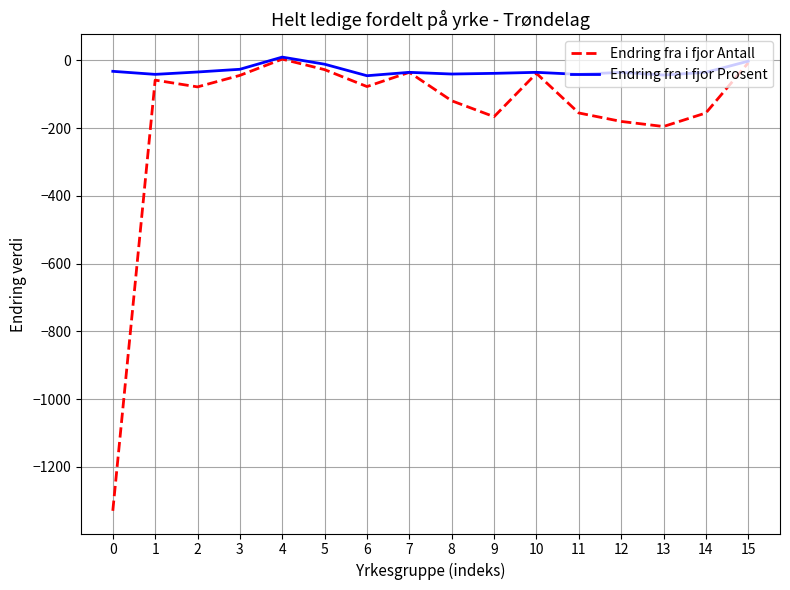

Rank the series by their average value, from highest to lowest.

Endring fra i fjor Prosent, Endring fra i fjor Antall